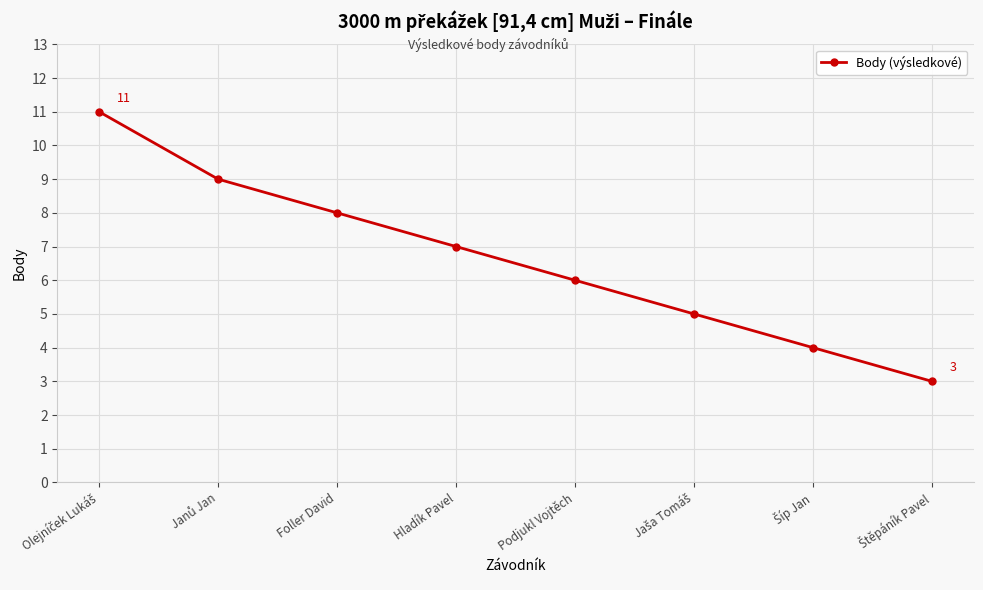

True or false: there are more than 2 points higher than both neighbors.

False